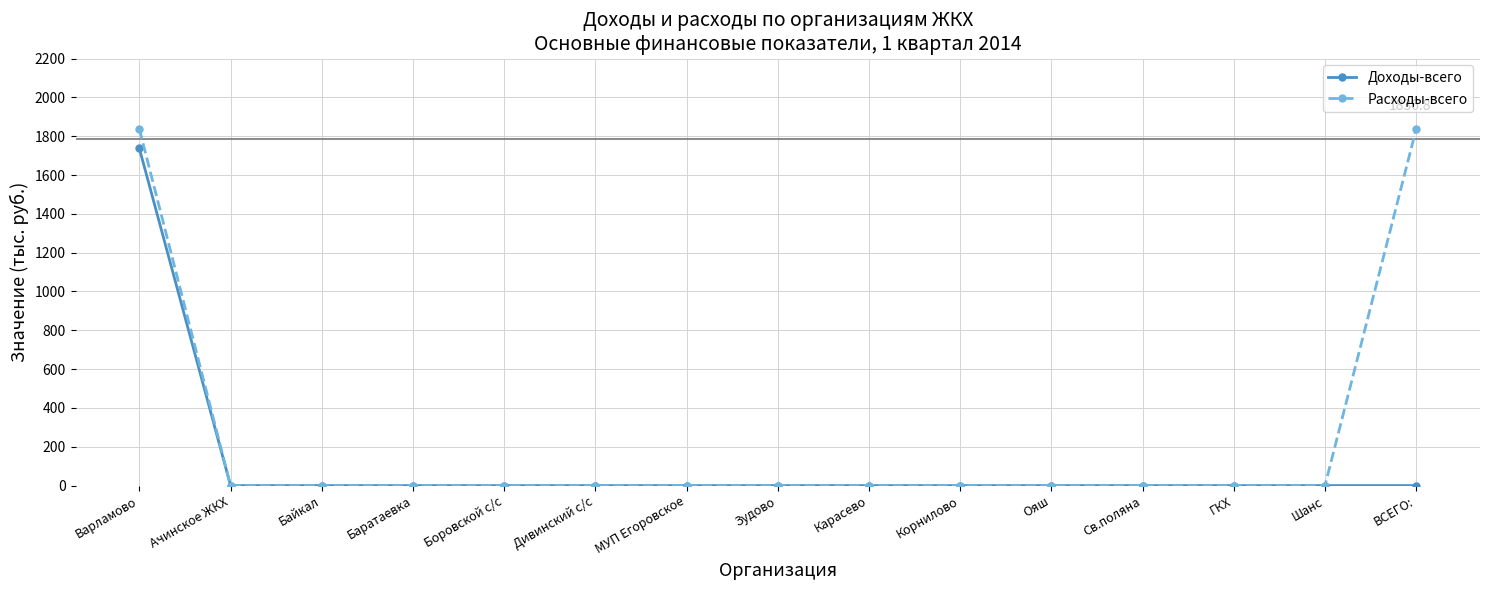

Is it true that Расходы-всего equals 2719.2 at Варламово?

False